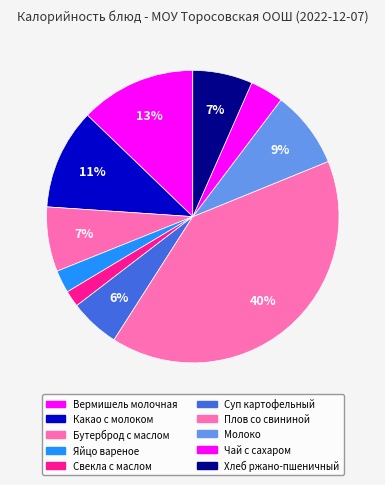

Rank the categories by value from lowest to highest.

Свекла с маслом растительным, Яйцо вареное, Чай с сахаром, Суп картофельный с горохом и курой, ржано-пшеничный, Бутерброд с маслом сливочным, Молоко, Какао с молоком, Вермишель молочная с маслом сливочным, Плов со свининой